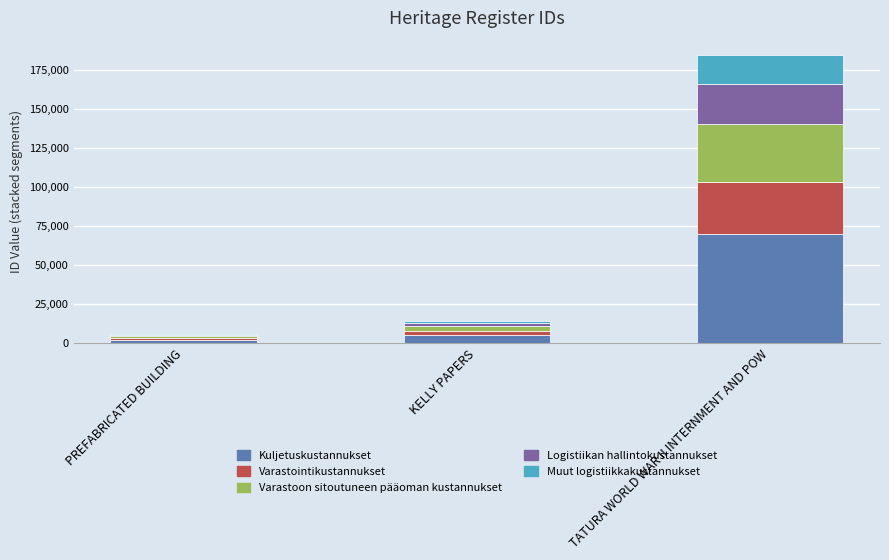

What is the highest value of the Kuljetuskustannukset series?

70160